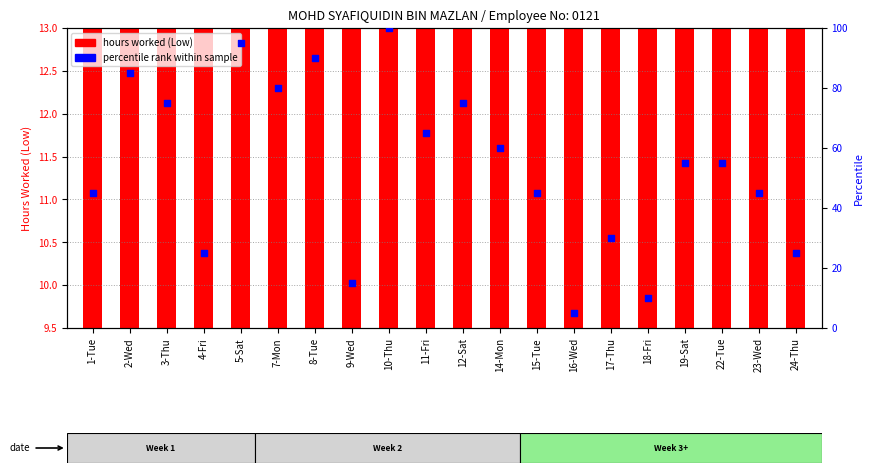

At how many categories does at least one series exceed 83?

4